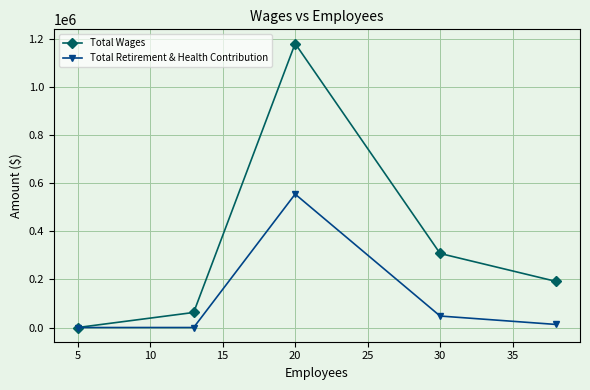

Which series has the widest spread of values?

Total Wages